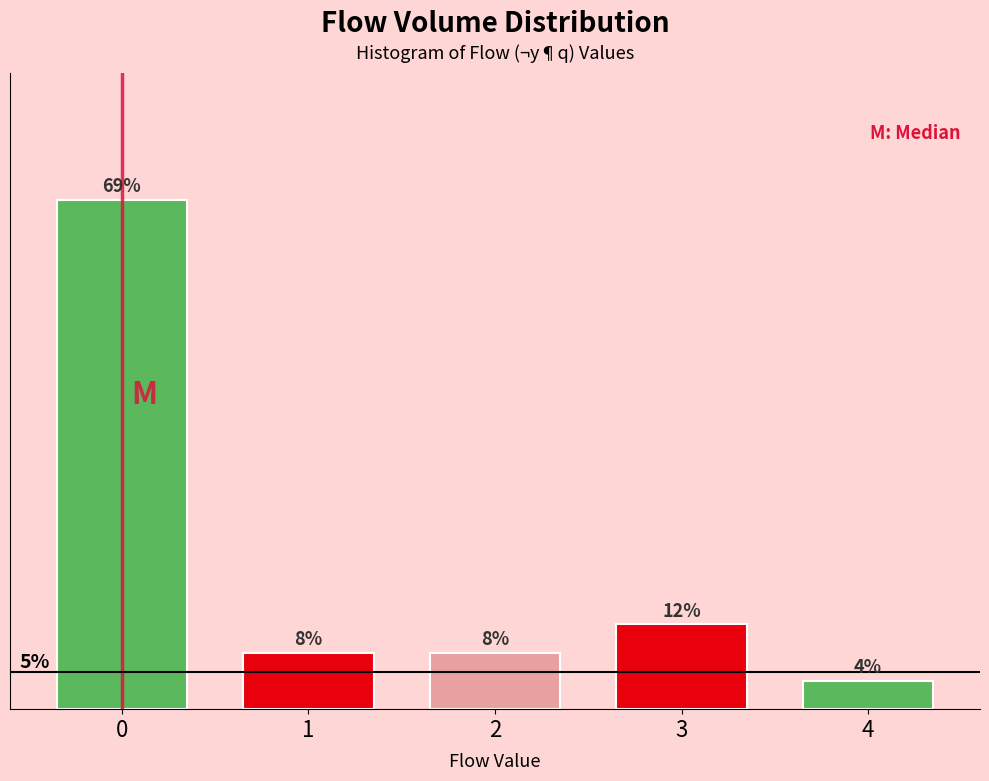

Are the bars horizontal?

No